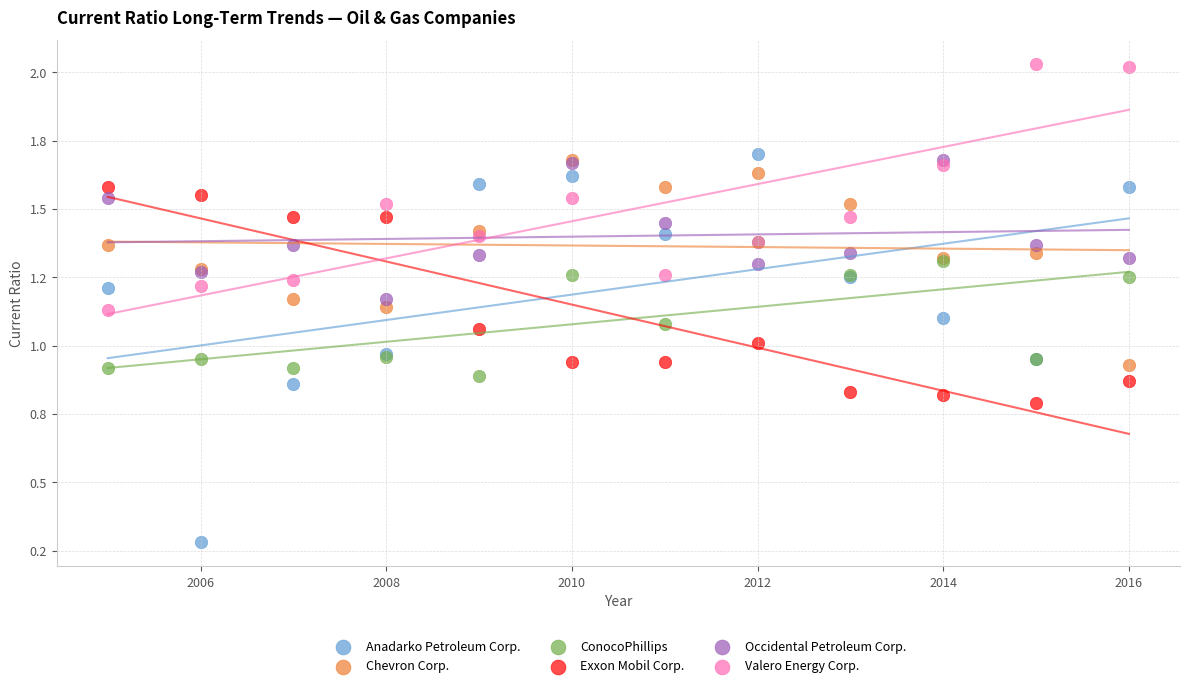

What are all the series names shown in the legend?

Anadarko Petroleum Corp., Chevron Corp., ConocoPhillips, Exxon Mobil Corp., Occidental Petroleum Corp., Valero Energy Corp.